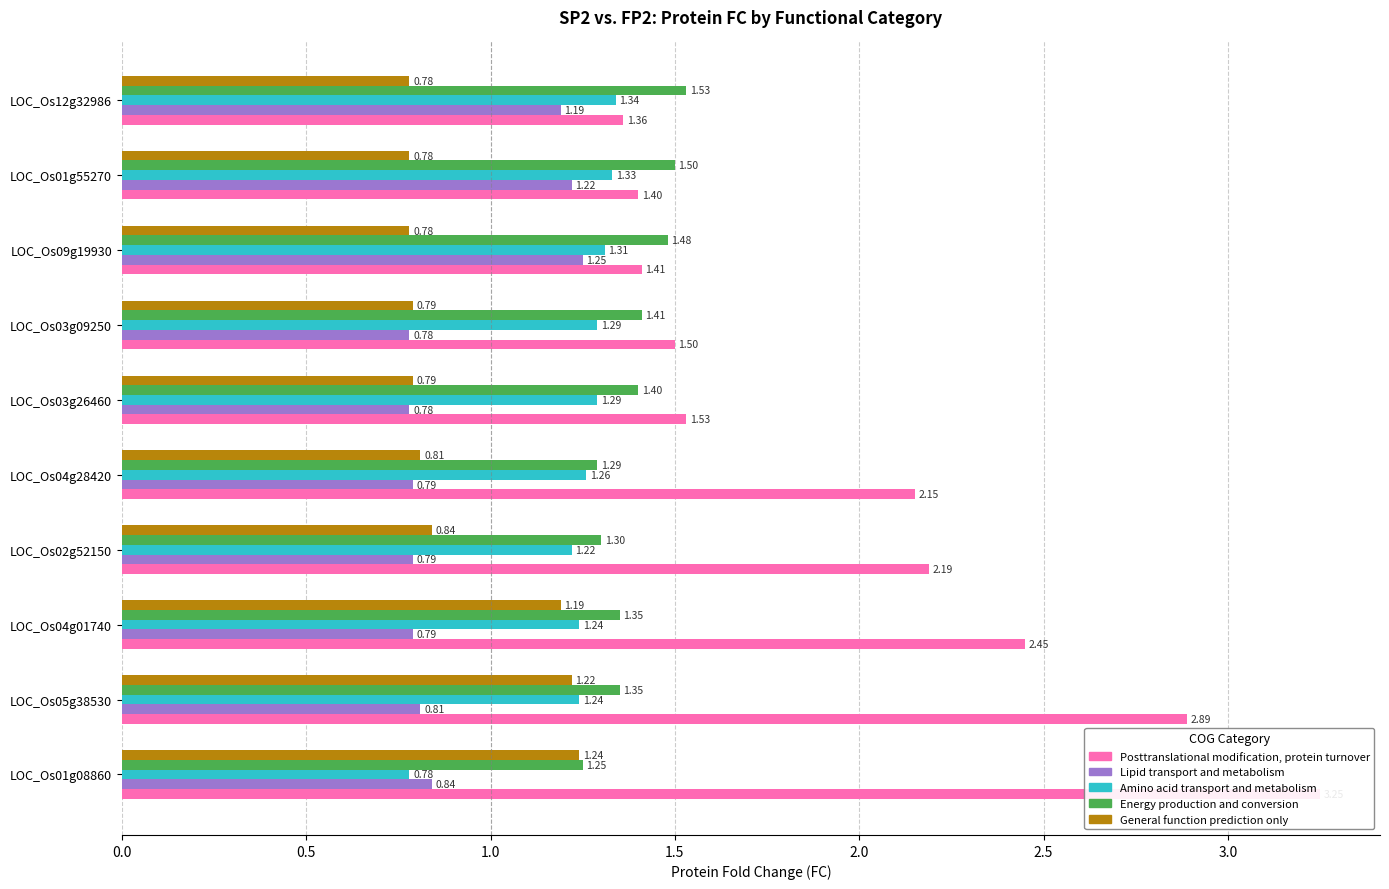

Is it true that Posttranslational modification, protein turnover equals 2.2 at LOC_Os02g52150?

True